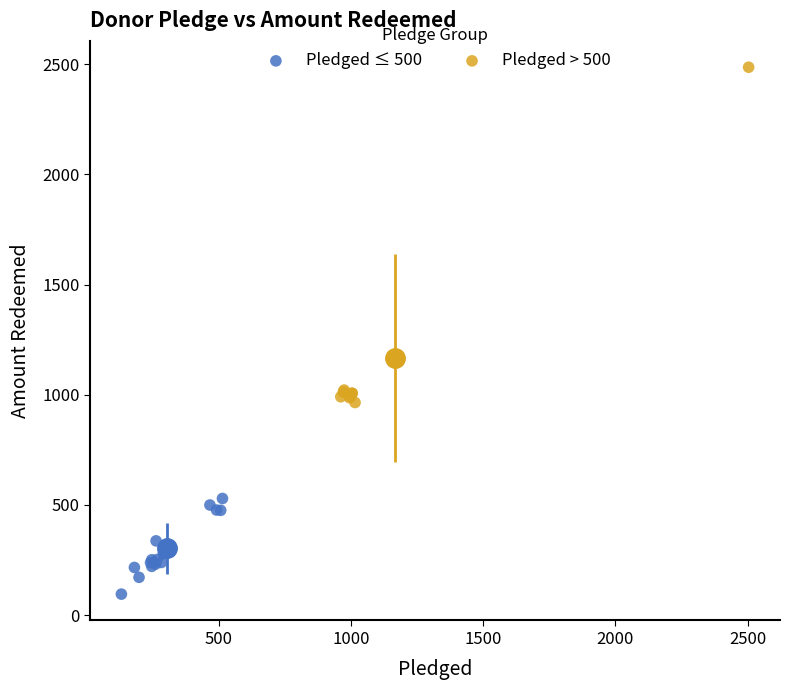

What are all the series names shown in the legend?

Pledged ≤ 500, Pledged > 500